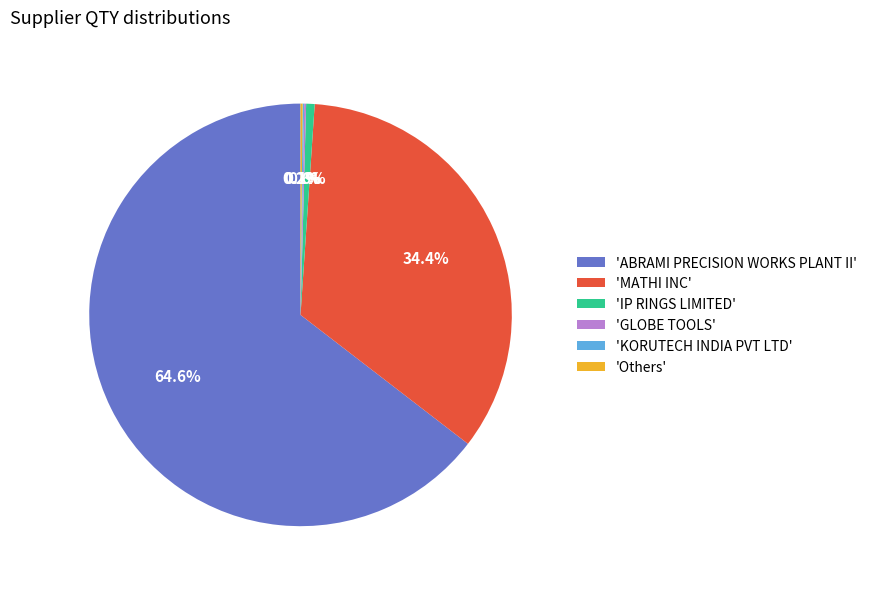

Which category has the biggest portion of the pie?

'ABRAMI PRECISION WORKS PLANT II'